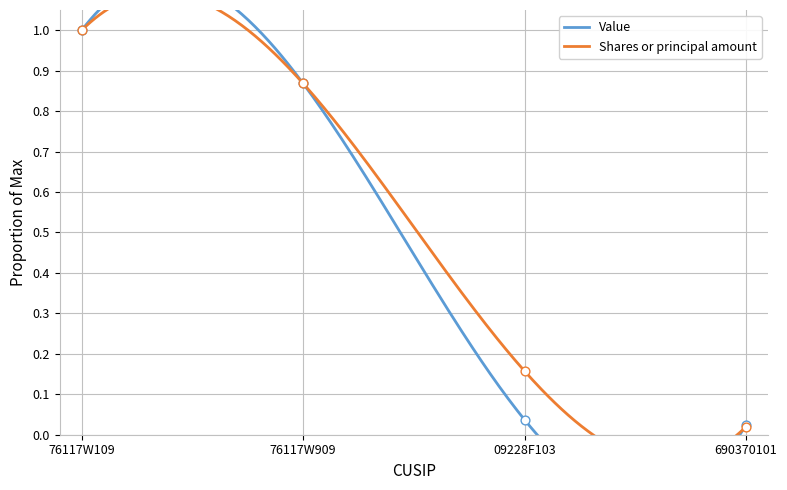

Which series reaches the minimum Y coordinate?

Shares or principal amount